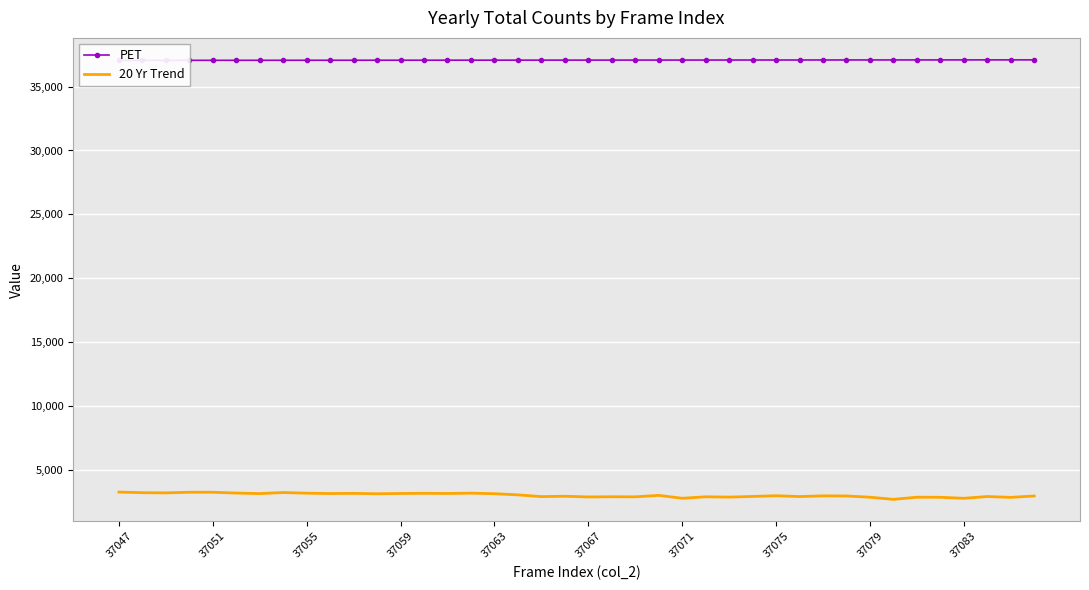

The value of 20 Yr Trend at 37059 is 5551. True or false?

False